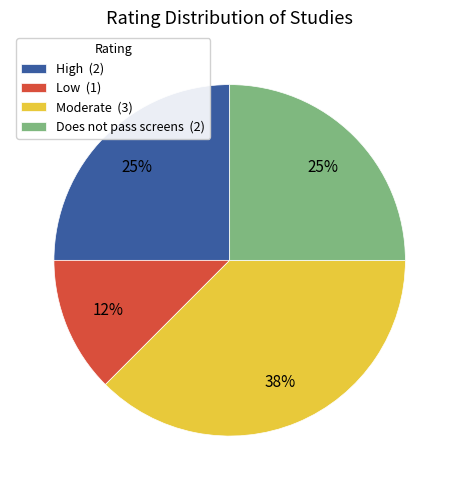

Which slice is the largest?

Moderate (3)